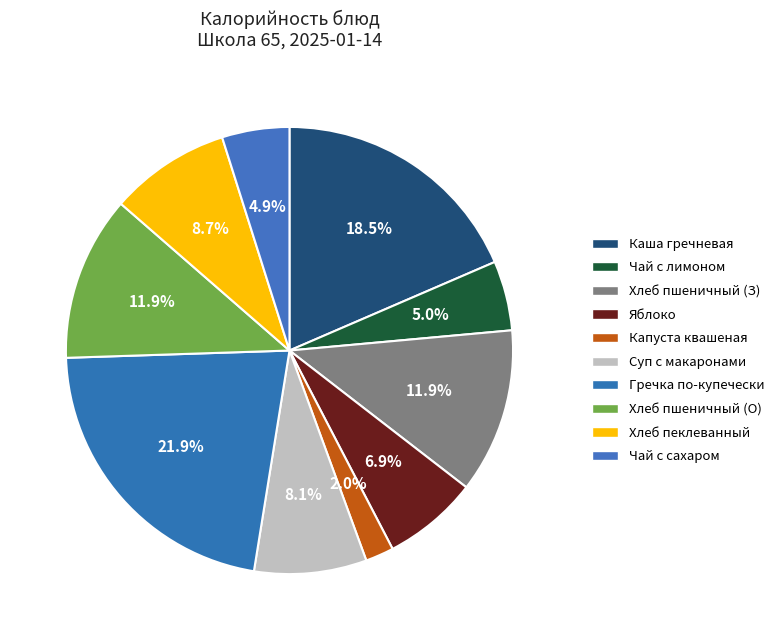

Which slice is the smallest?

КАПУСТА КВАШЕНАЯ